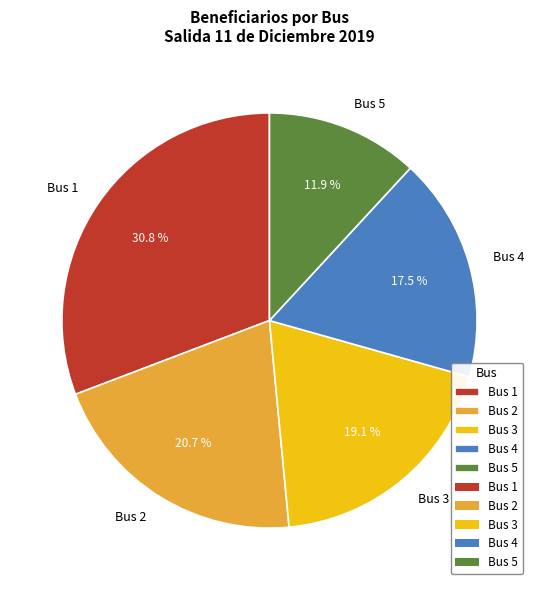

Rank the categories by value from lowest to highest.

Bus 5, Bus 4, Bus 3, Bus 2, Bus 1